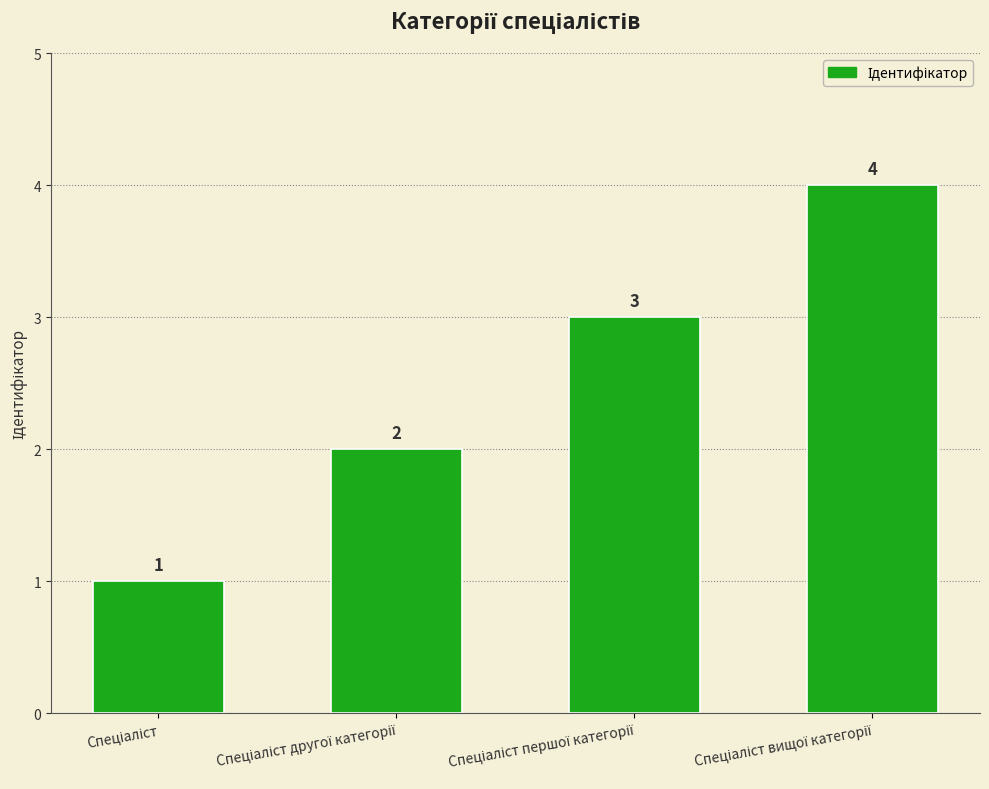

What is the sum of all values?

10